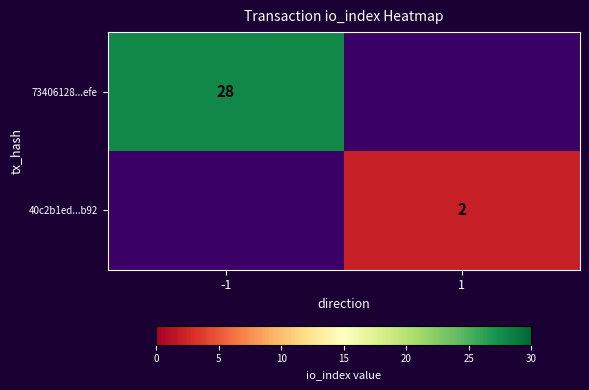

Count the number of categories in the chart.

2